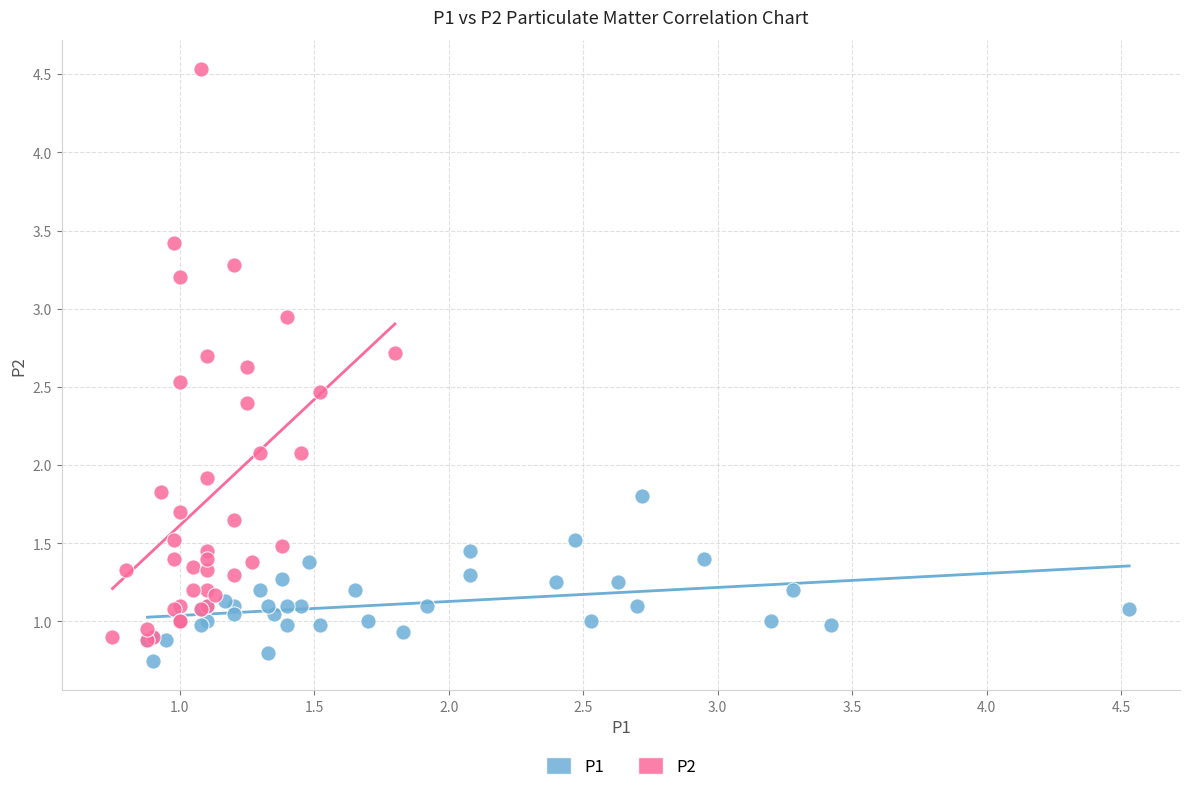

Which series has the largest Y range (max minus min)?

P2